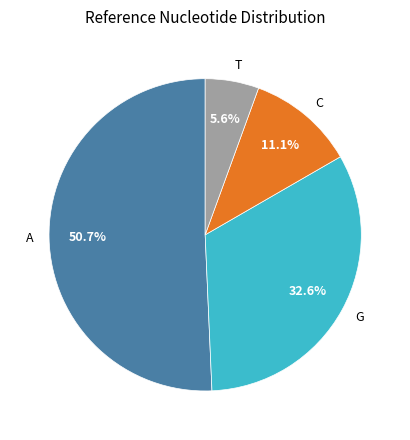

Which category has the smallest portion of the pie?

T